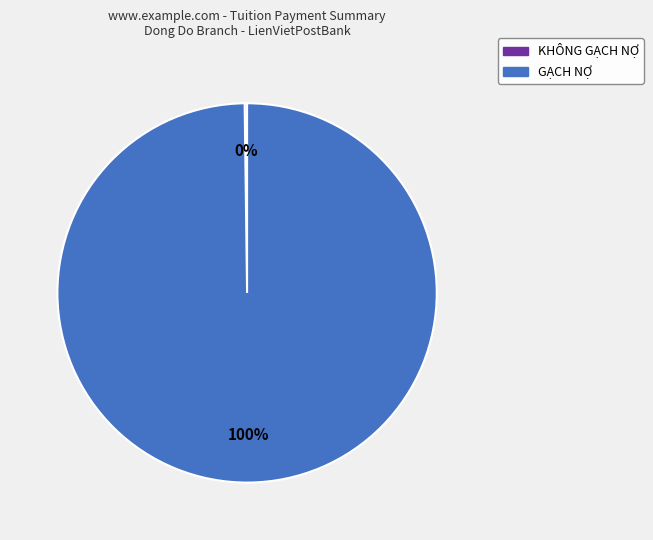

The GẠCH NỢ slice represents 100% of the pie. True or false?

True